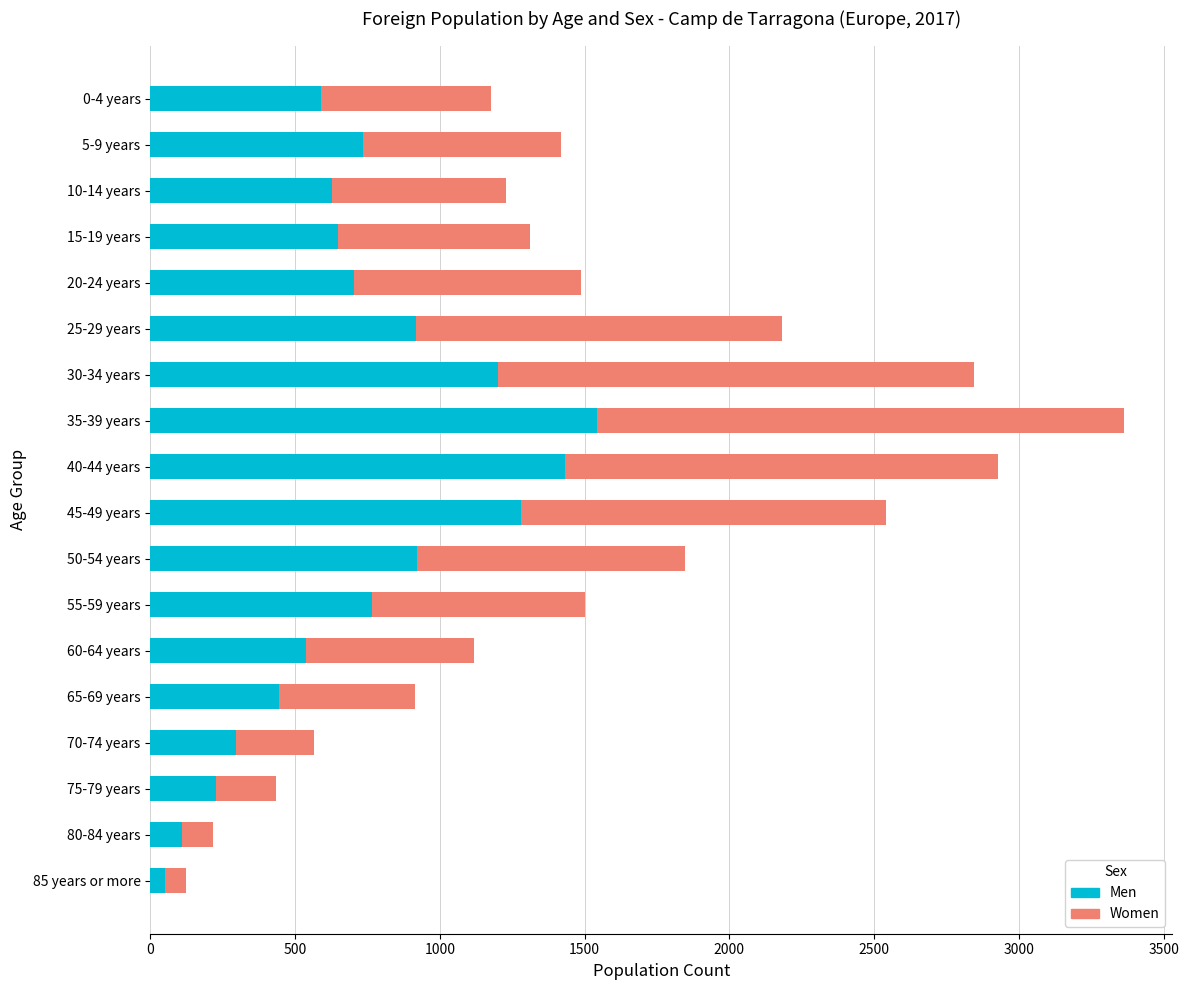

At which category is the sum across all series the highest?

35-39 years